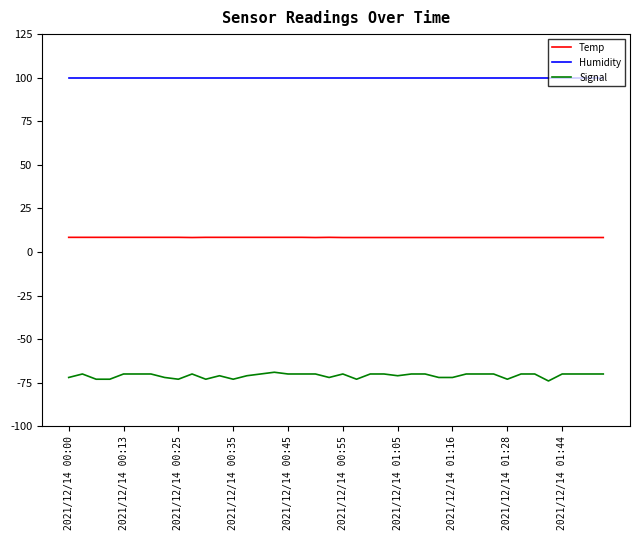

Which series has the largest total across all categories?

Humidity